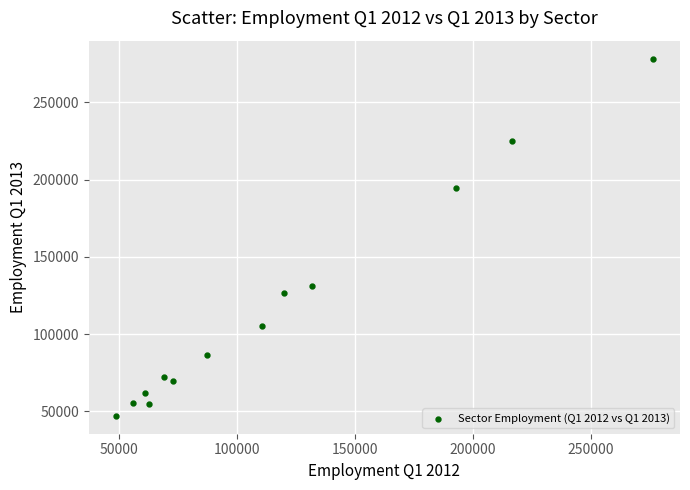

What is the range of Y values (max minus min)?

231400